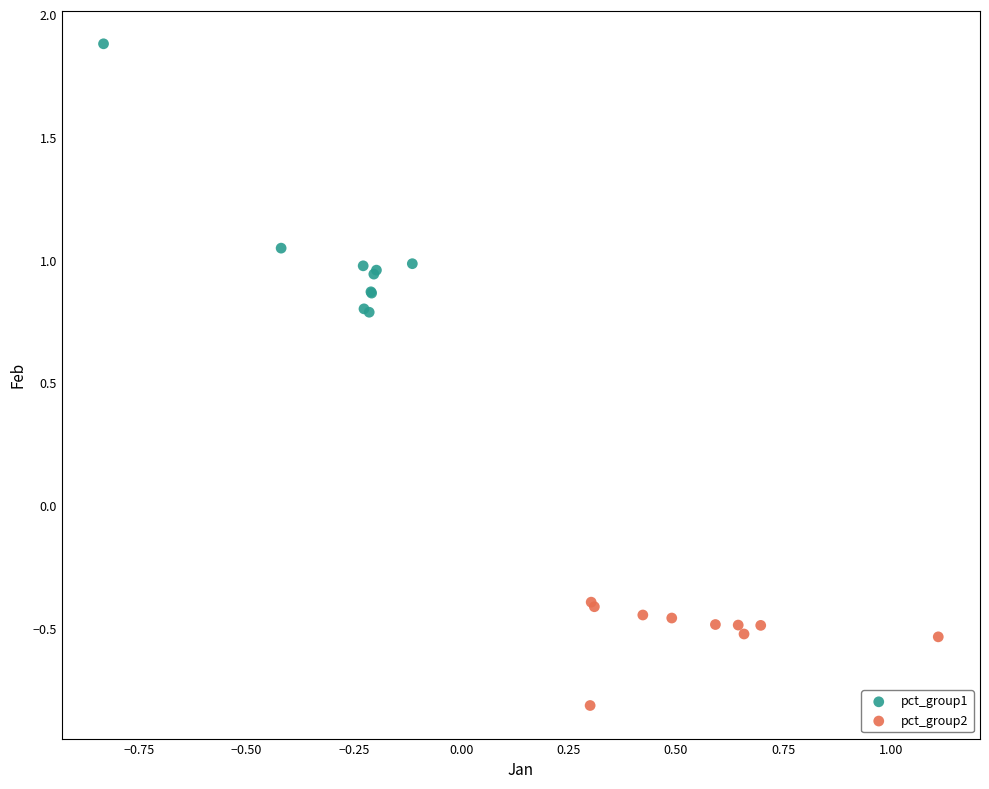

Which series contains the highest Y value?

pct_group1